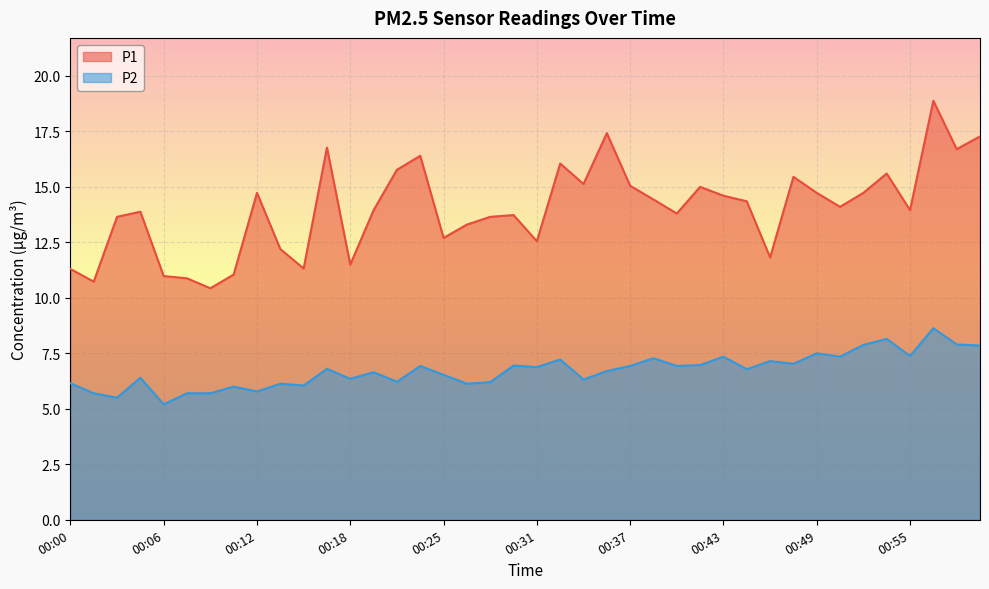

What is the sum of the P2 values at 00:28 and 00:38?

13.5